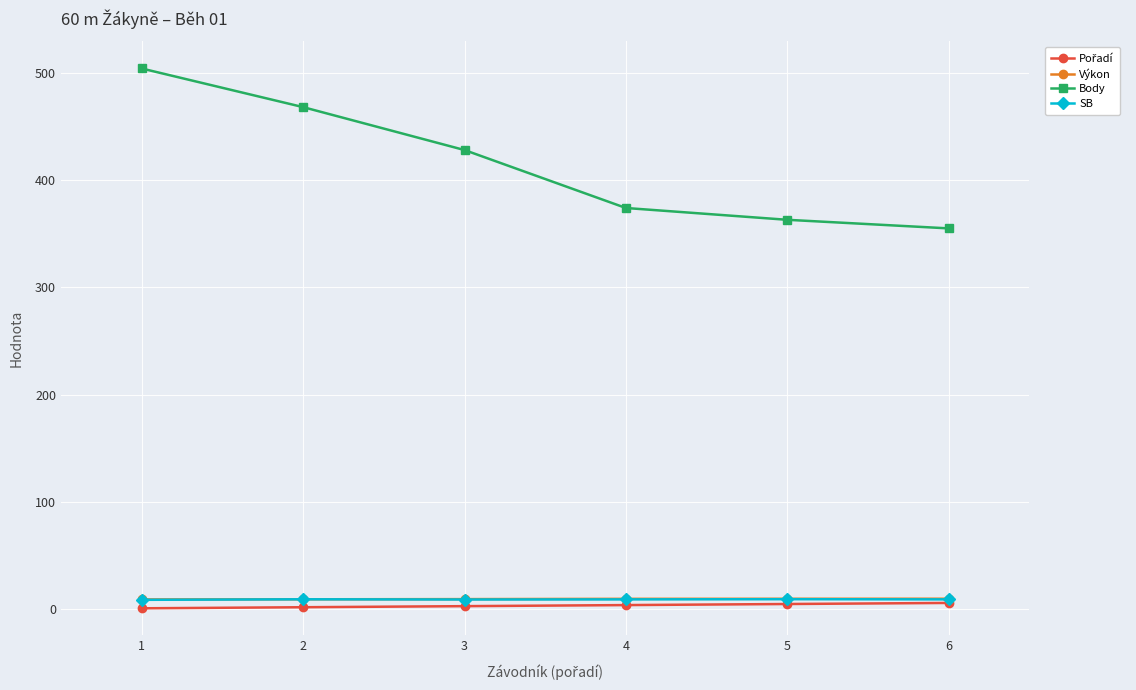

How many lines are shown in the chart?

4